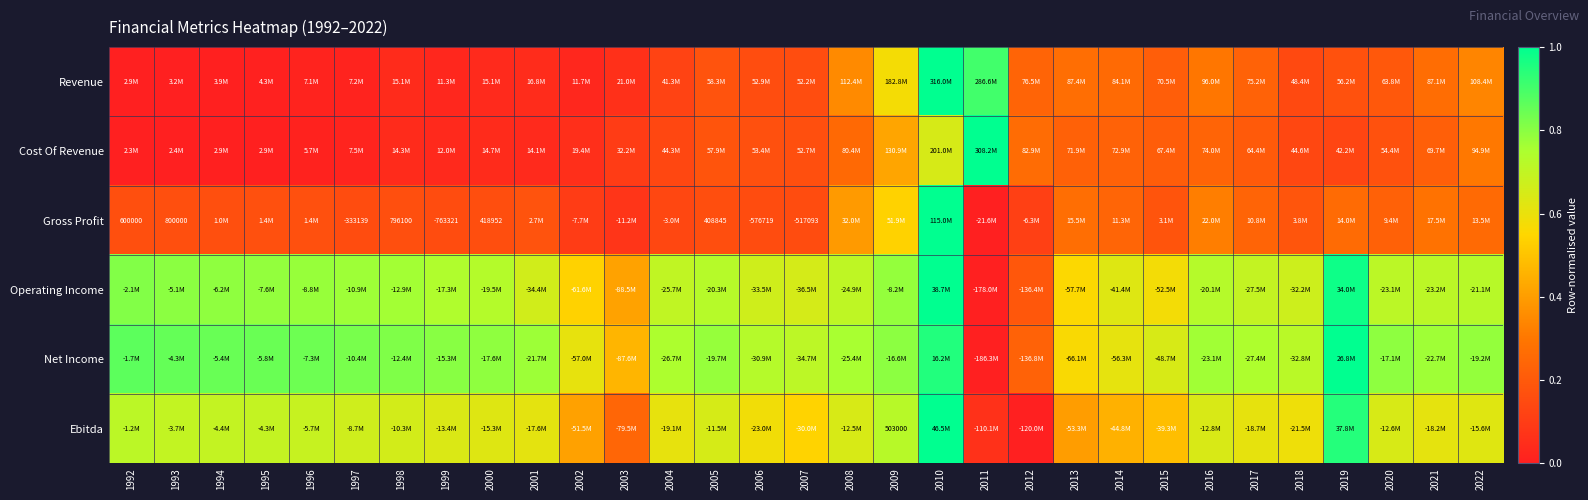

Where is Net Income nearest to the value 0?

2011